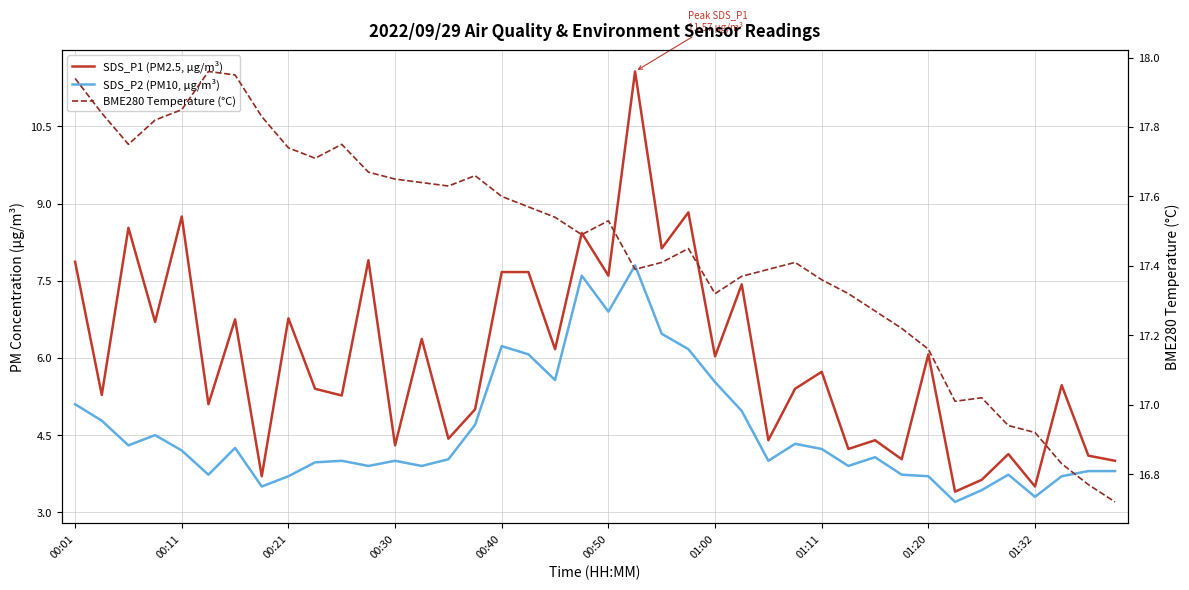

Is the value of SDS_P1 (PM2.5, μg/m³) at 22 greater than the value of SDS_P2 (PM10, μg/m³) at 18?

Yes